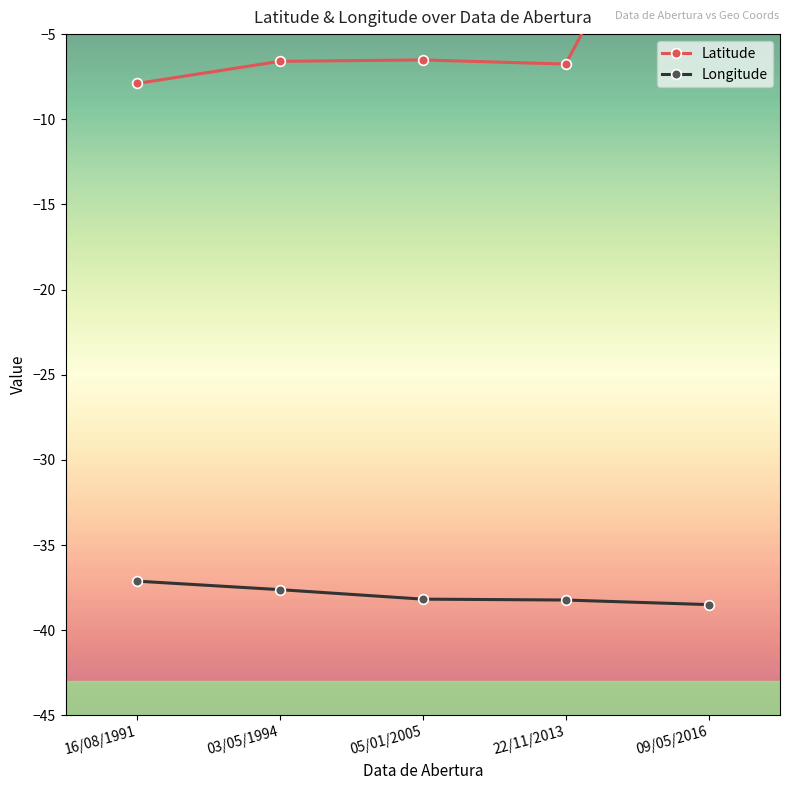

Which has a higher value, 03/05/1994 or 22/11/2013?

03/05/1994